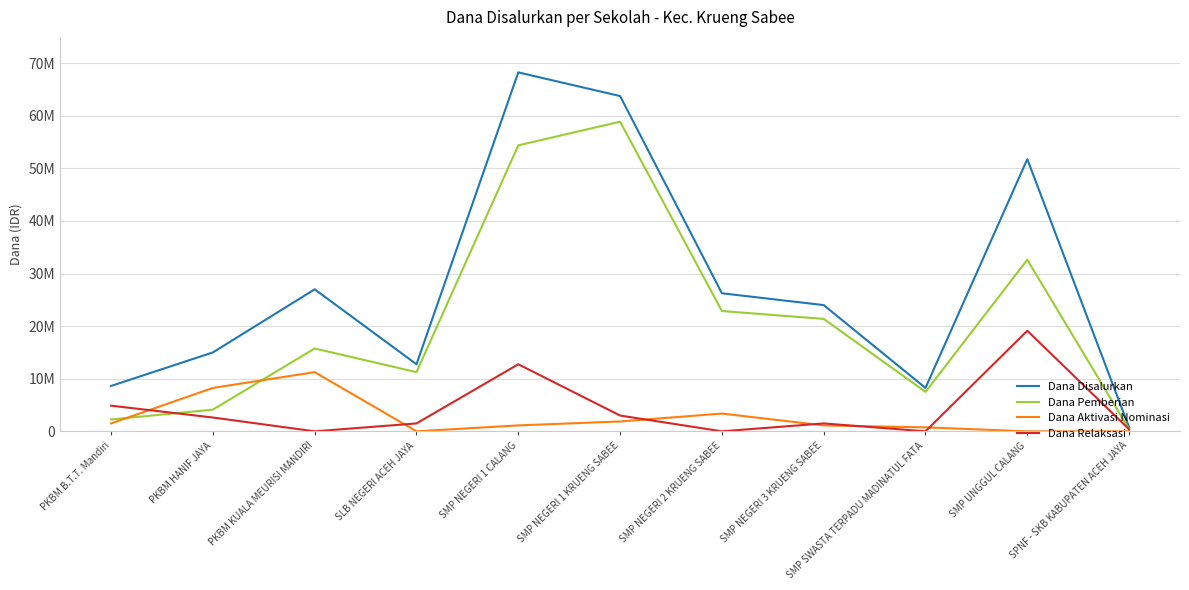

Does the chart display data point markers on the line(s)?

No